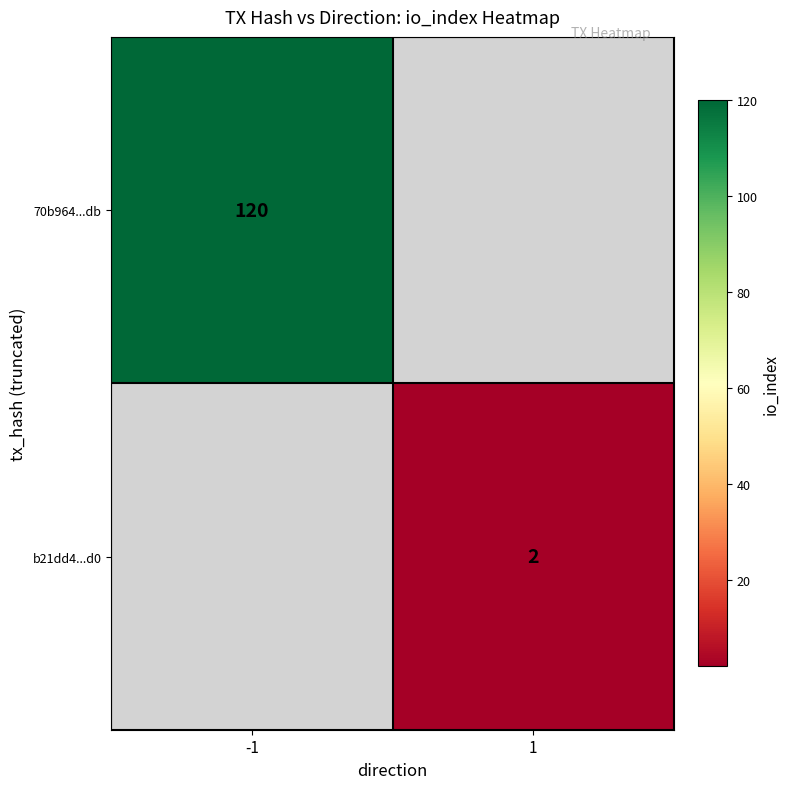

The 70b964...db series shows 120 at -1. True or false?

True